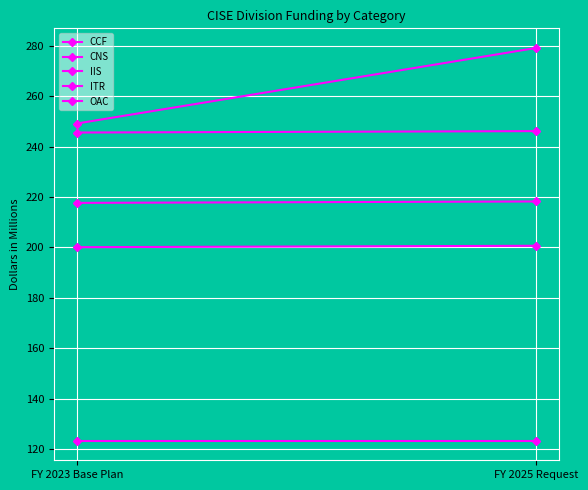

Rank the series at FY 2023 Base Plan from highest to lowest value.

OAC, CNS, IIS, CCF, ITR